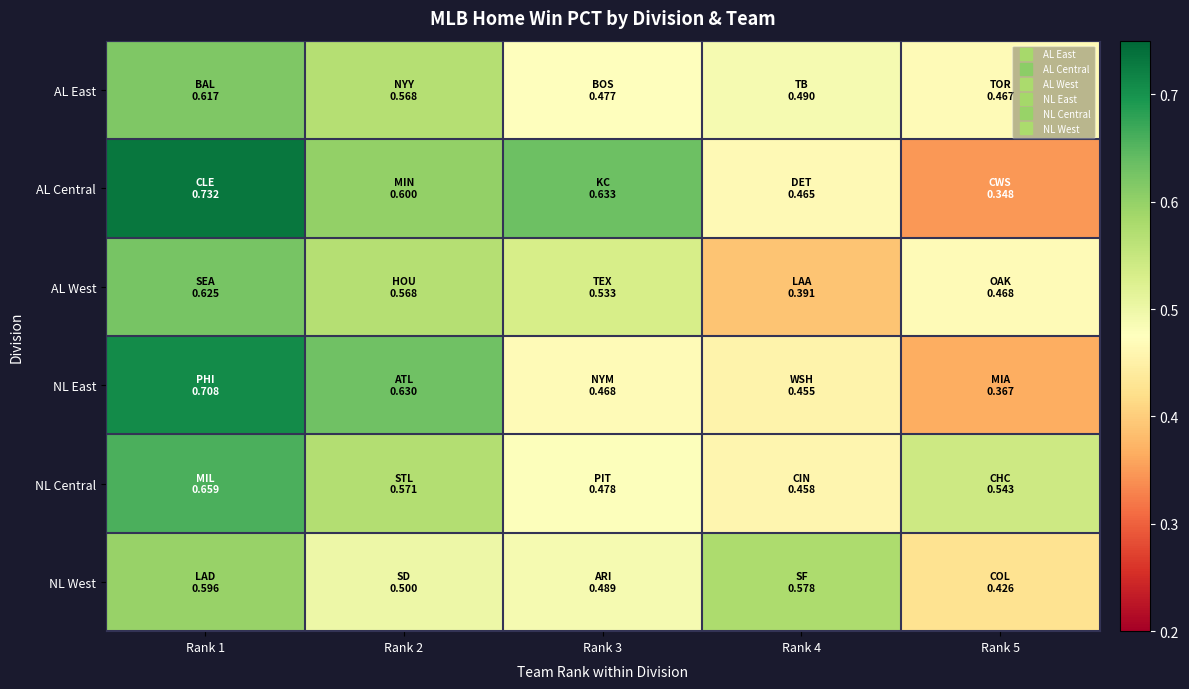

Reading left to right, transcribe all the data shown in this chart.

AL East: Rank 1=0.6	Rank 2=0.6	Rank 3=0.5	Rank 4=0.5	Rank 5=0.5
AL Central: Rank 1=0.7	Rank 2=0.6	Rank 3=0.6	Rank 4=0.5	Rank 5=0.3
AL West: Rank 1=0.6	Rank 2=0.6	Rank 3=0.5	Rank 4=0.4	Rank 5=0.5
NL East: Rank 1=0.7	Rank 2=0.6	Rank 3=0.5	Rank 4=0.5	Rank 5=0.4
NL Central: Rank 1=0.7	Rank 2=0.6	Rank 3=0.5	Rank 4=0.5	Rank 5=0.5
NL West: Rank 1=0.6	Rank 2=0.5	Rank 3=0.5	Rank 4=0.6	Rank 5=0.4